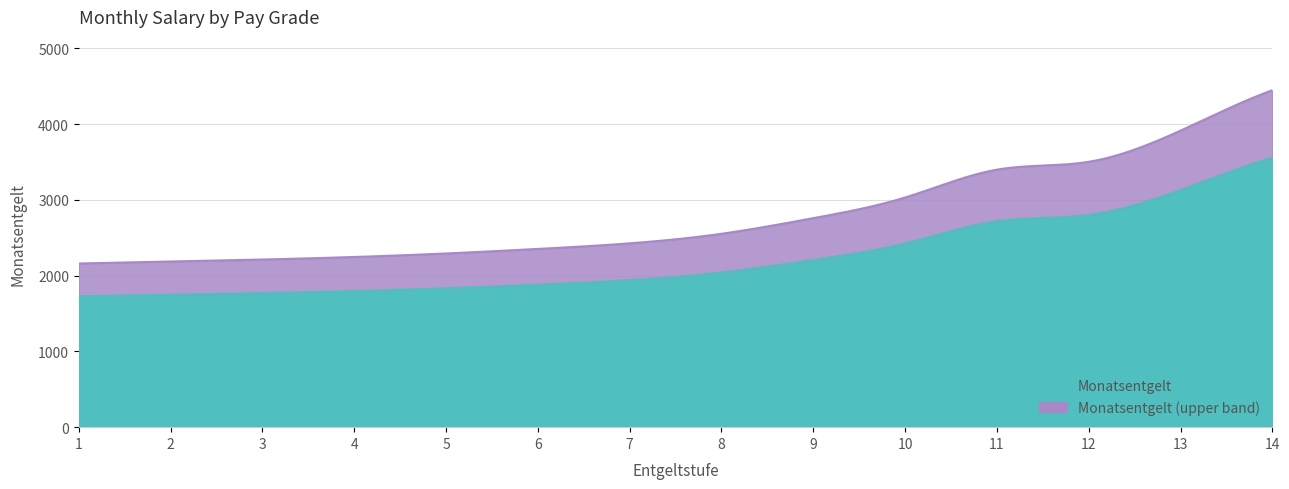

Is it true that the value at 13 is 3131?

True